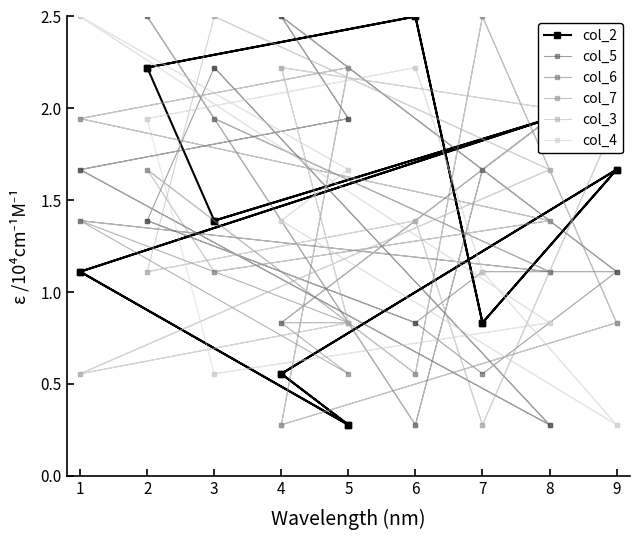

Which series ends up on top after the final intersection of col_7 and col_6?

col_6